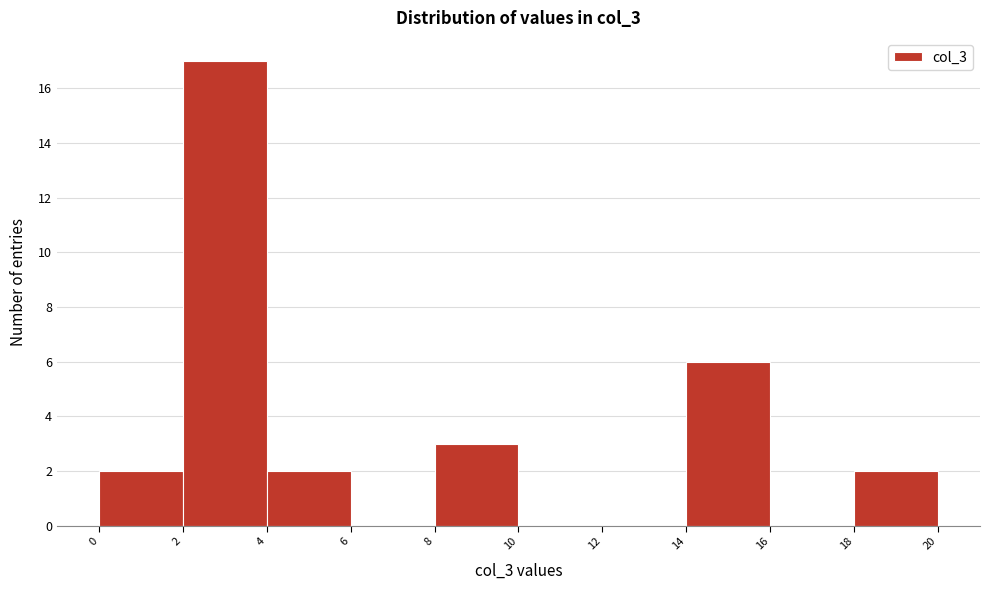

Reading left to right, transcribe this chart: for each bar, give the range it covers on the x-axis and its height. The values are not printed on the chart, so give them approximately, as read against the axis.

0 to 2: 2
2 to 4: 17
4 to 6: 2
6 to 8: 0
8 to 10: 3
10 to 12: 0
12 to 14: 0
14 to 16: 6
16 to 18: 0
18 to 20: 2